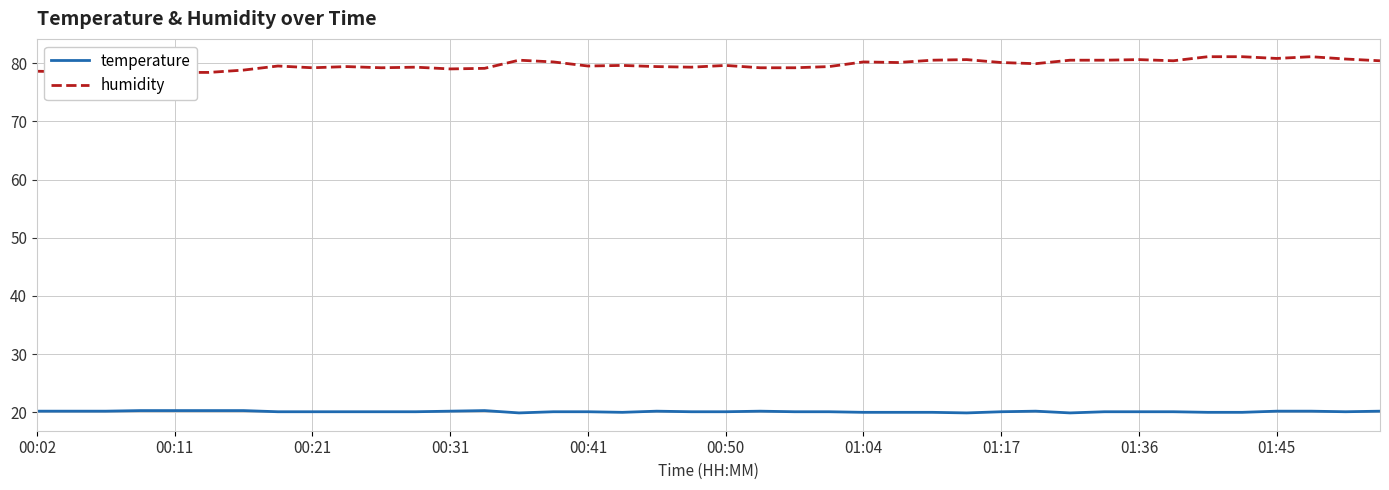

What are all the series names shown in the legend?

temperature, humidity